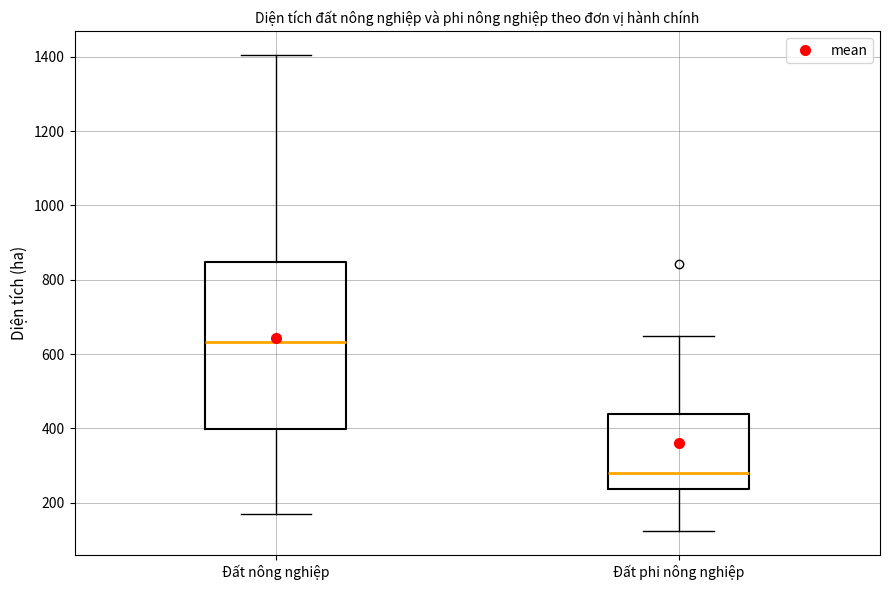

Reading left to right, read every box against the y-axis: the position of its median line, the range the box covers, and the ends of its whiskers. The values are not printed on the chart, so give them approximately, as read against the axis.

Đất nông nghiệp: median 640, box 400 to 840, whiskers 180 to 1400
Đất phi nông nghiệp: median 280, box 240 to 440, whiskers 120 to 640